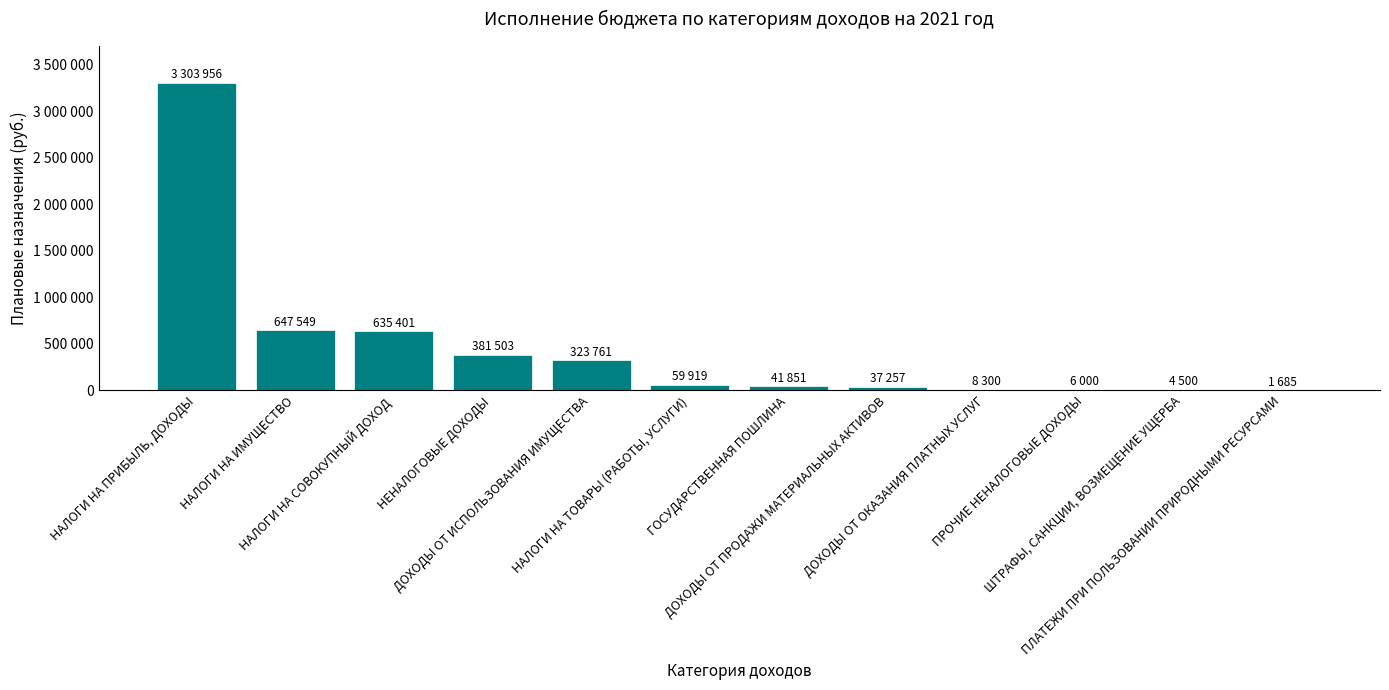

Reading left to right, list all the values displayed in this chart.

3303956	647549	635401	381503	323761	59919	41851	37257	8300	6000	4500	1685